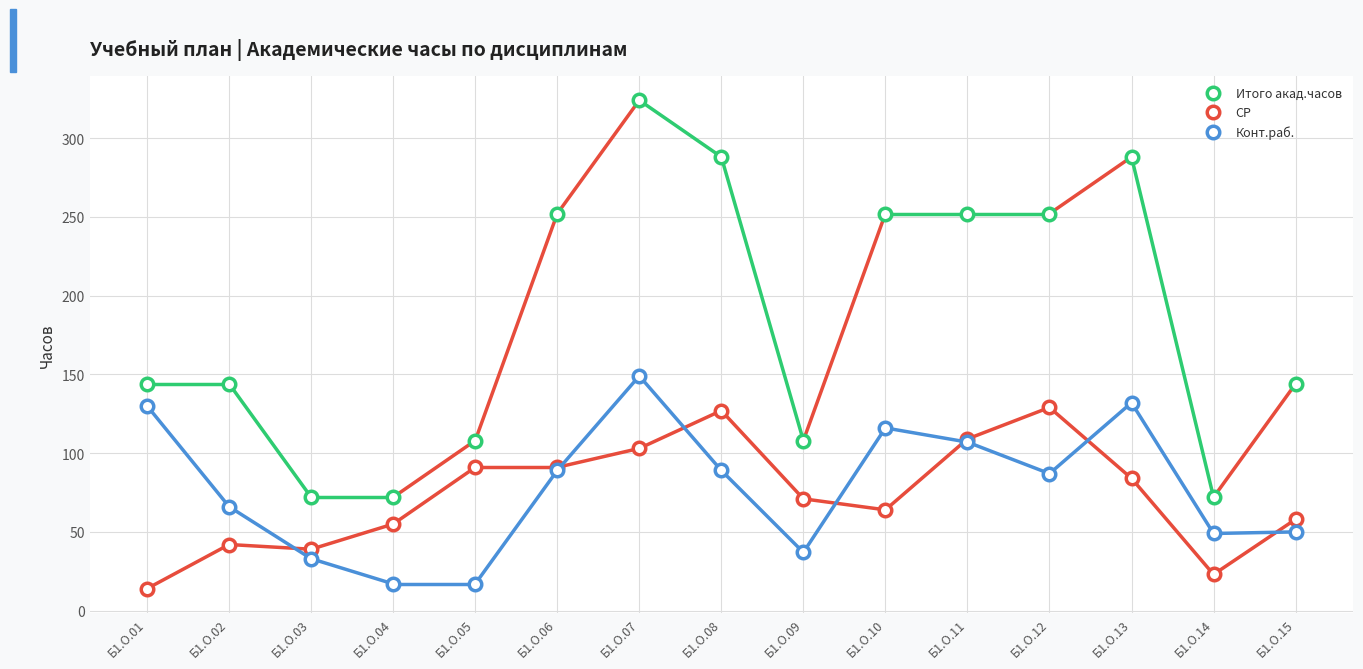

True or false: СР and Конт.раб. cross at least once.

True